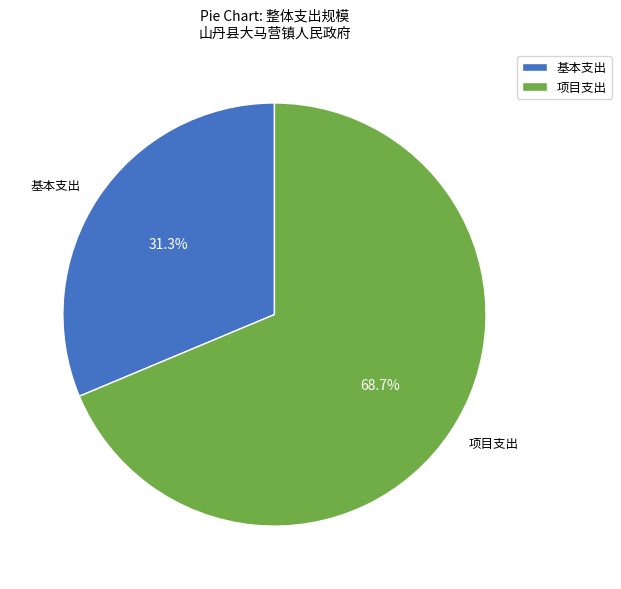

The 项目支出 slice represents 76% of the pie. True or false?

False